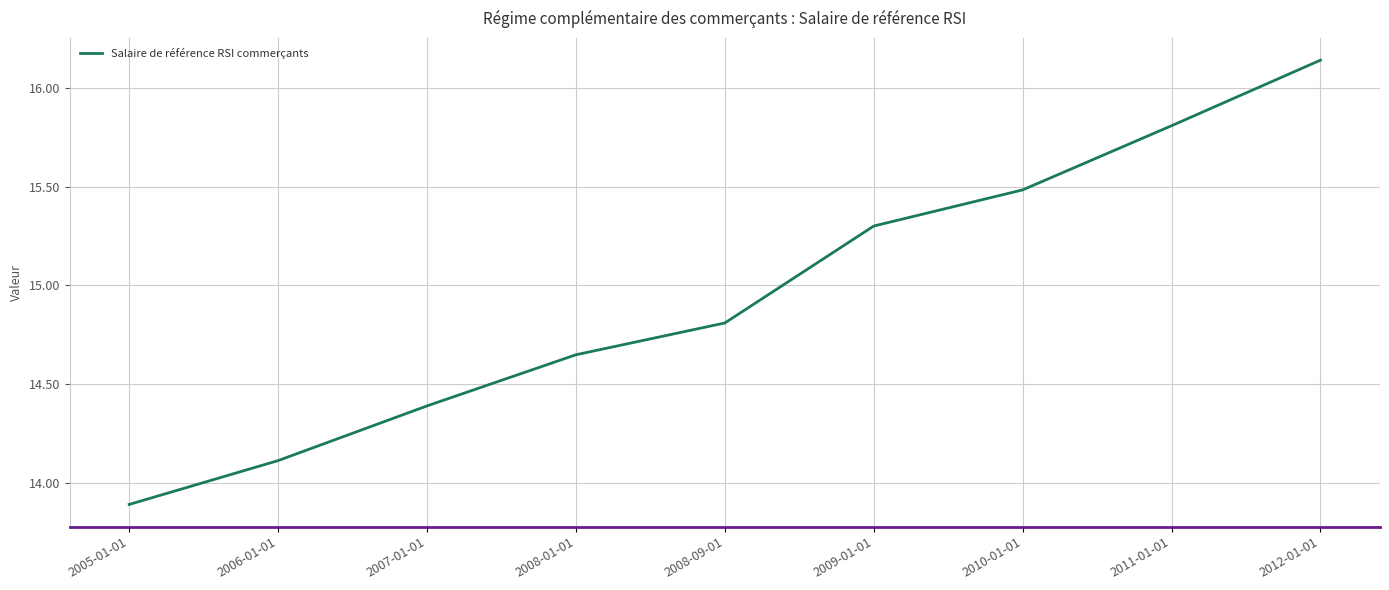

Which category has the lowest value across all series?

2005-01-01